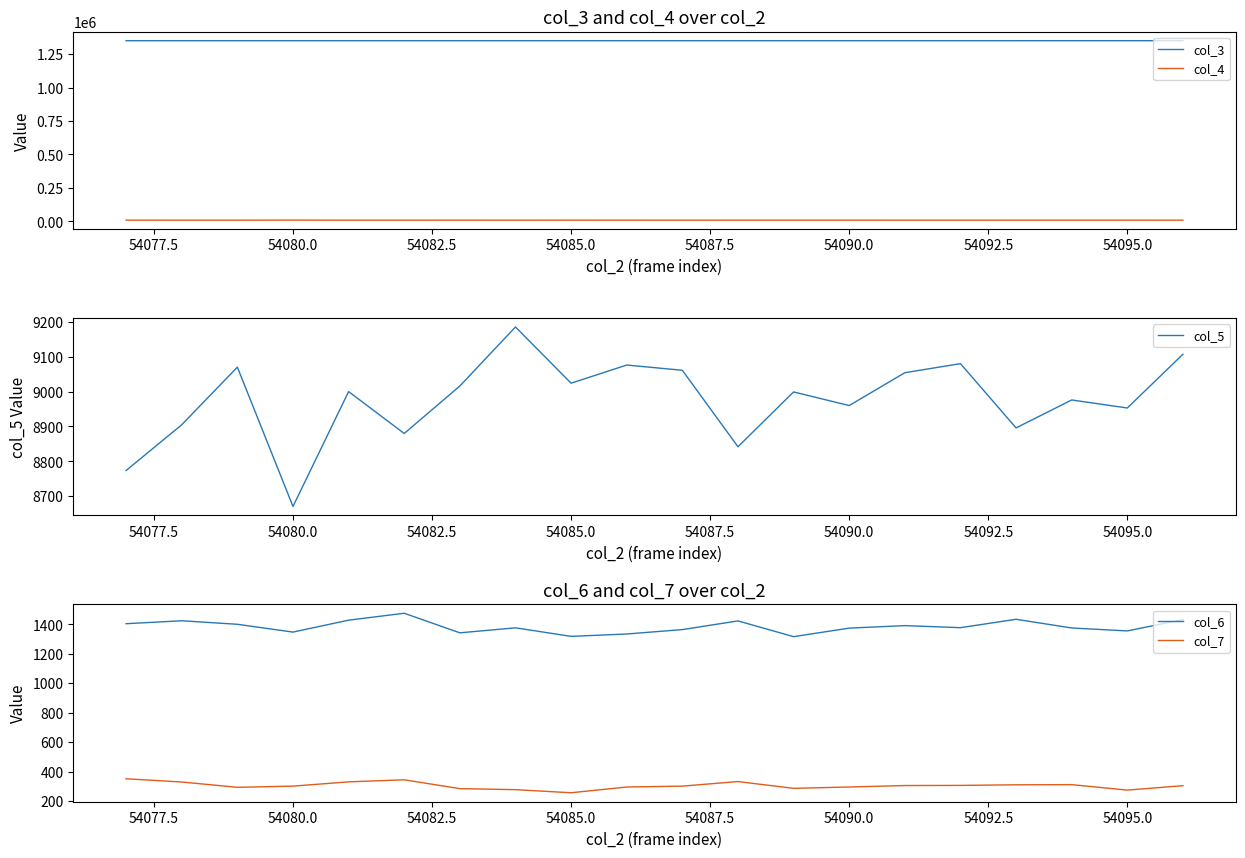

True or false: col_5 and col_6 intersect in this chart.

False